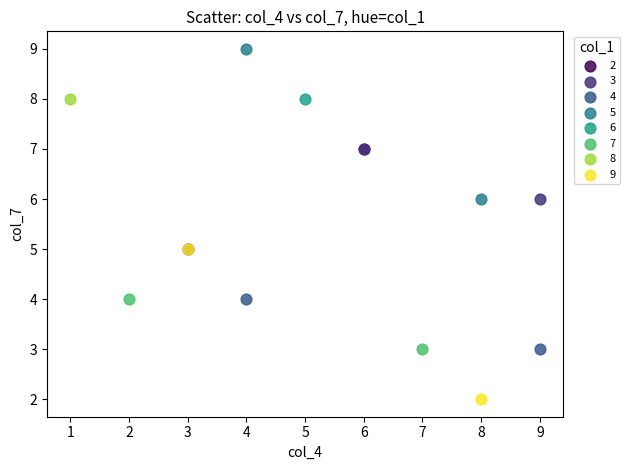

Which series reaches the minimum Y coordinate?

9